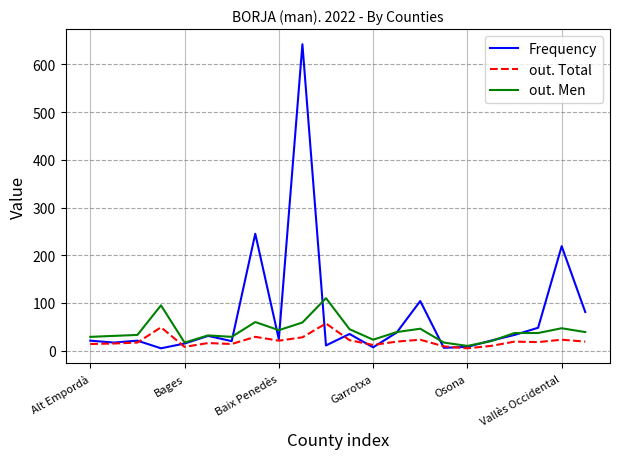

After their last crossing, which series has the higher values: Frequency or out. Total?

Frequency